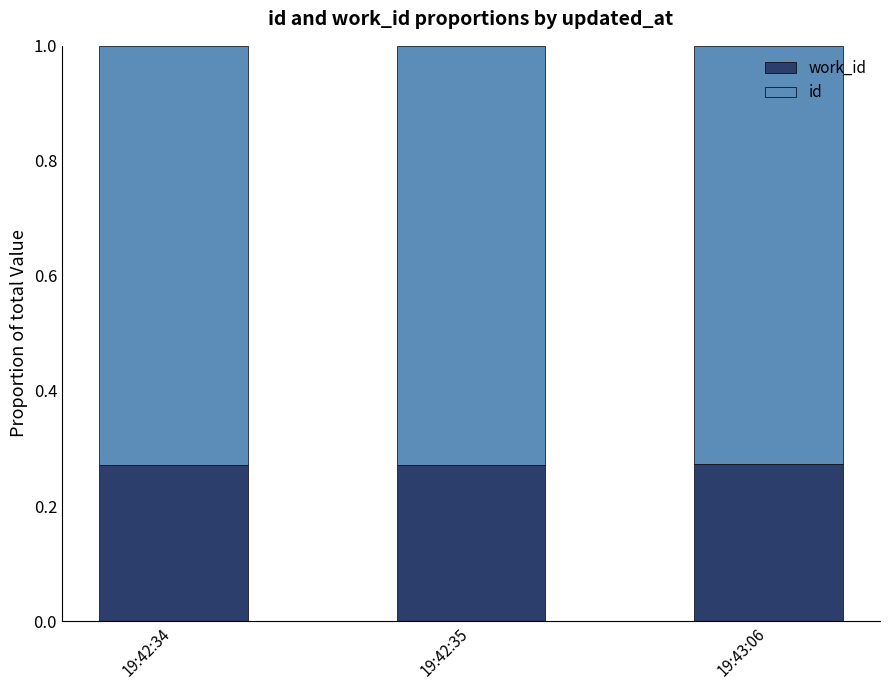

How many bars are there in total?

3